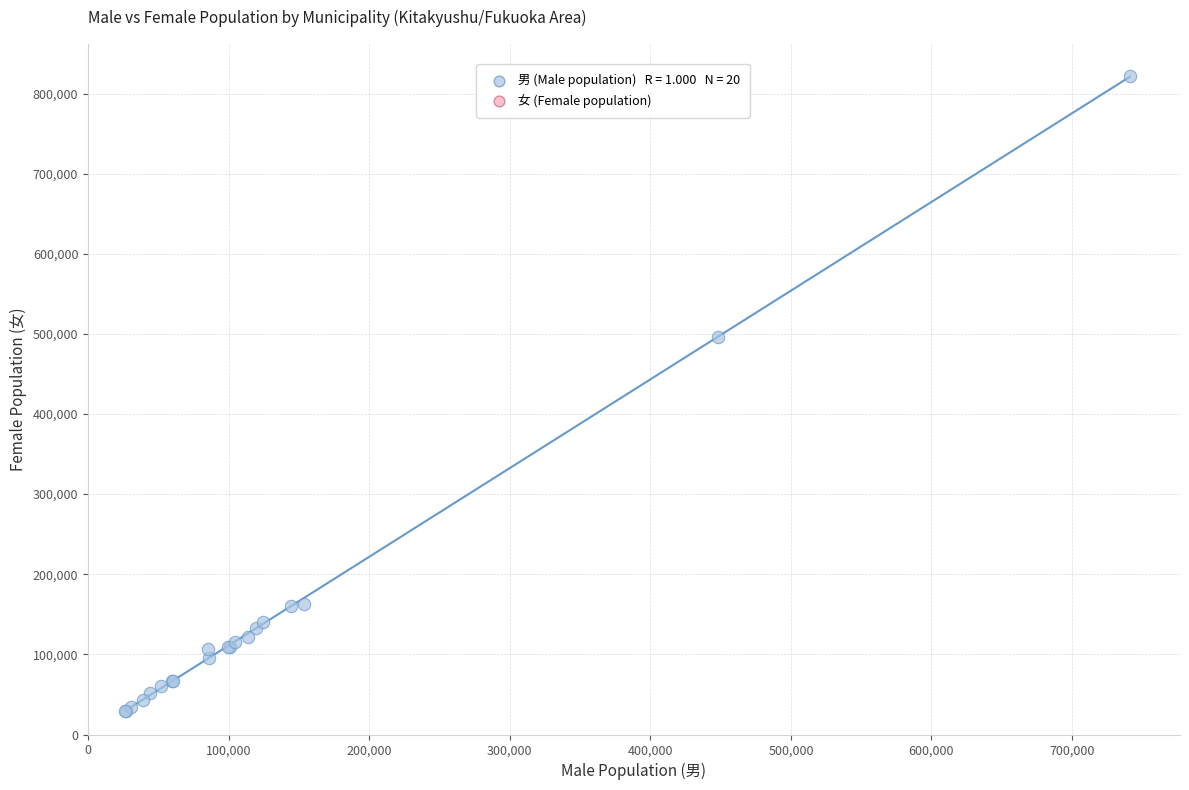

What Y value in the scatter plot is closest to 425773?

495956